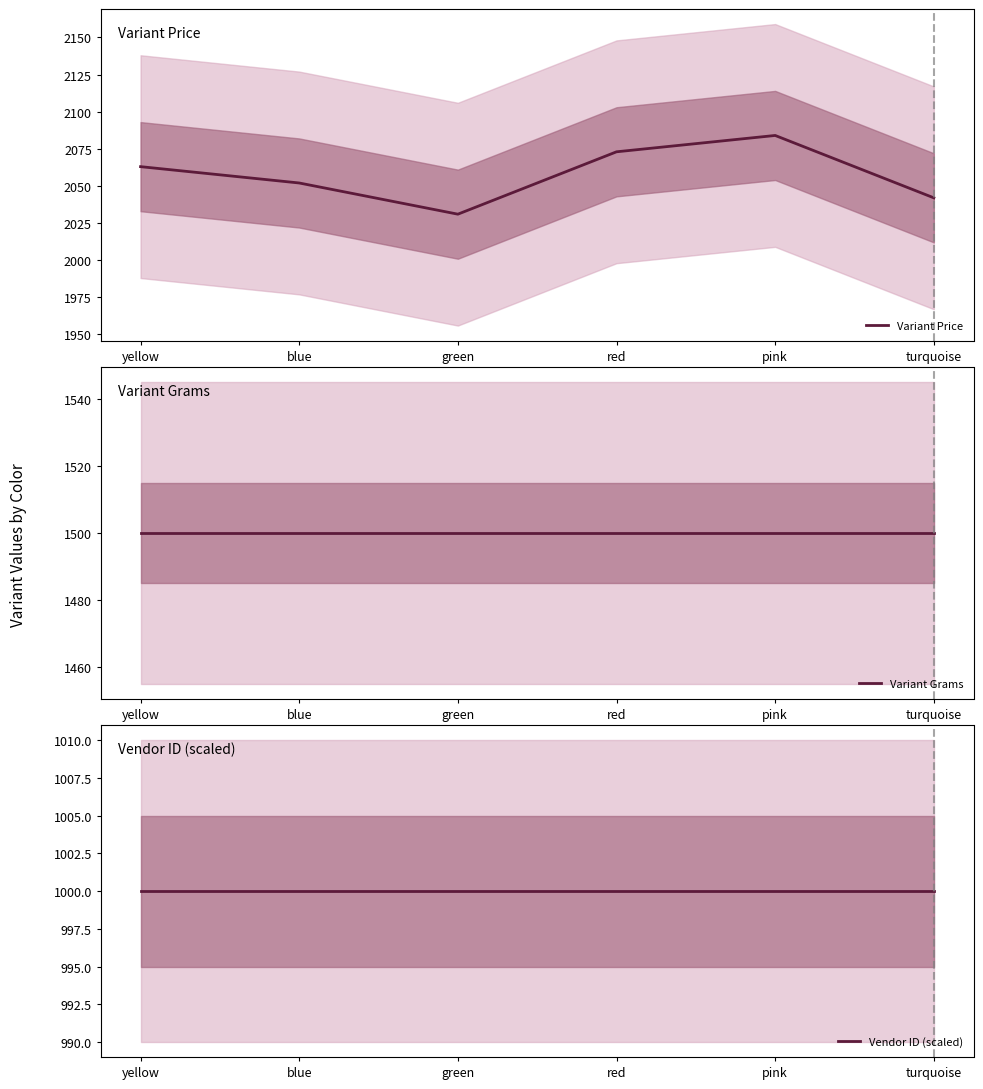

True or false: Variant Grams and Vendor ID (scaled) cross at least once.

False